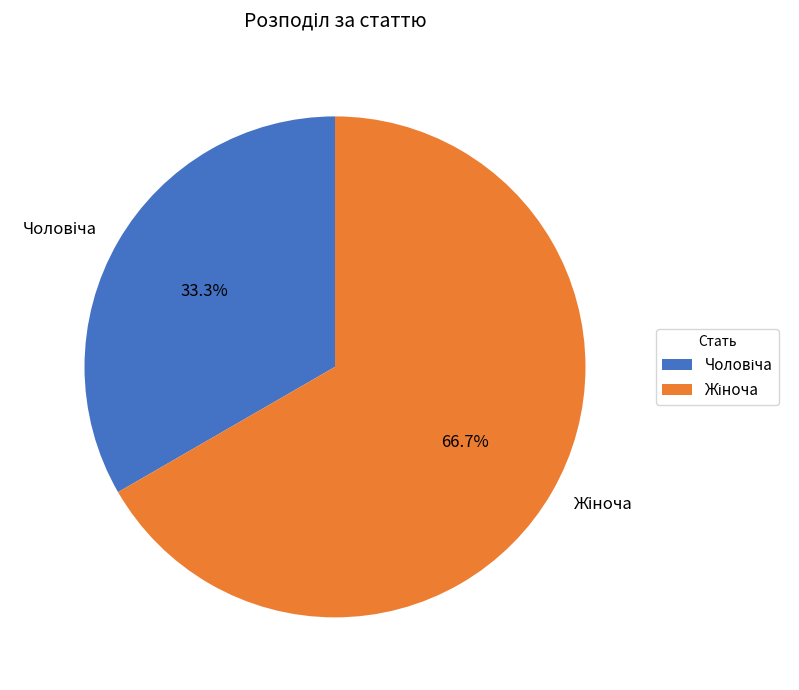

Does any single category account for the majority?

Yes